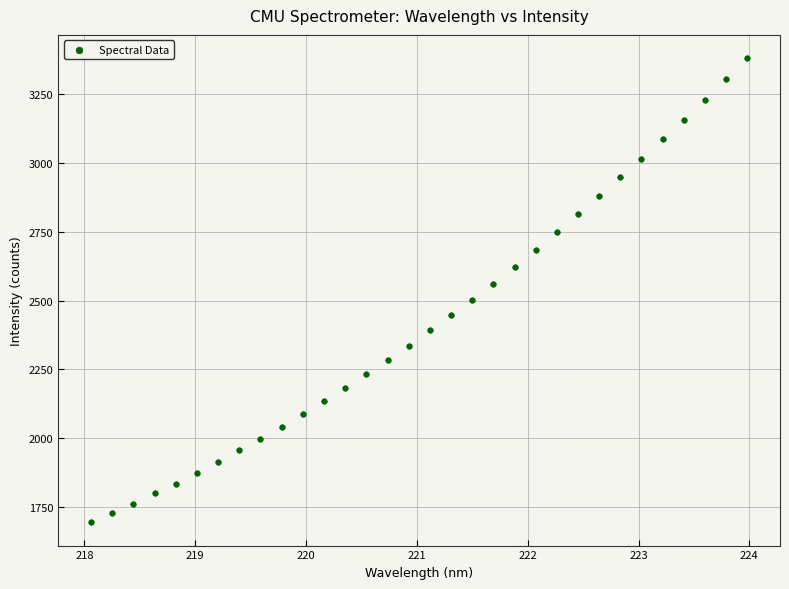

What is the range of X values (max minus min)?

5.9